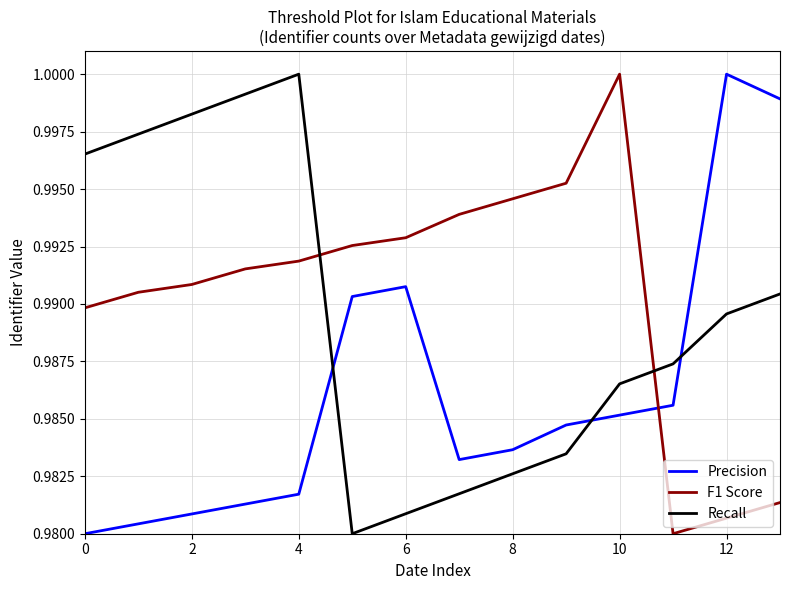

True or false: Precision and Recall cross at least once.

True